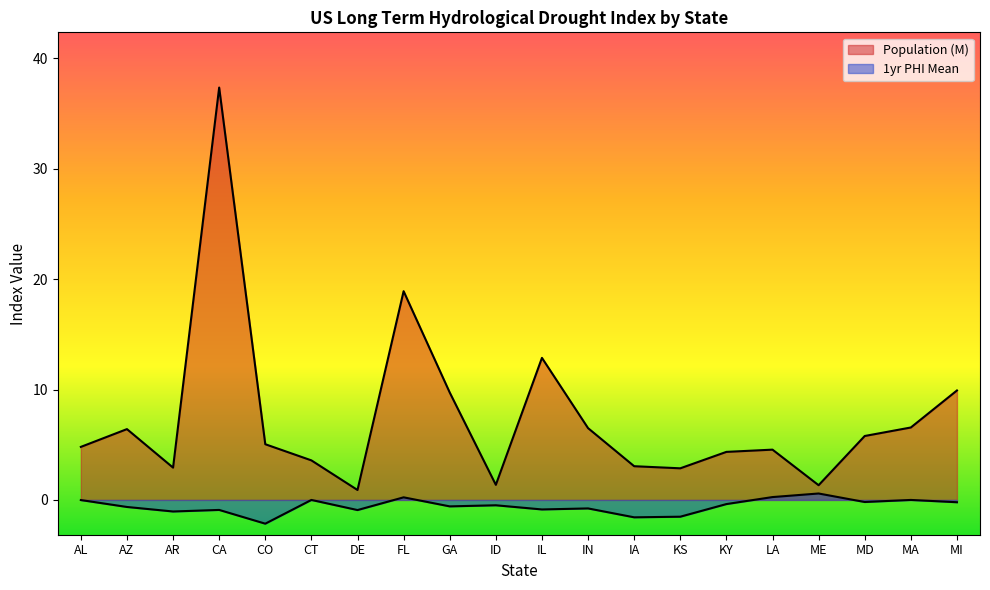

Does the chart display data point markers on the line(s)?

No